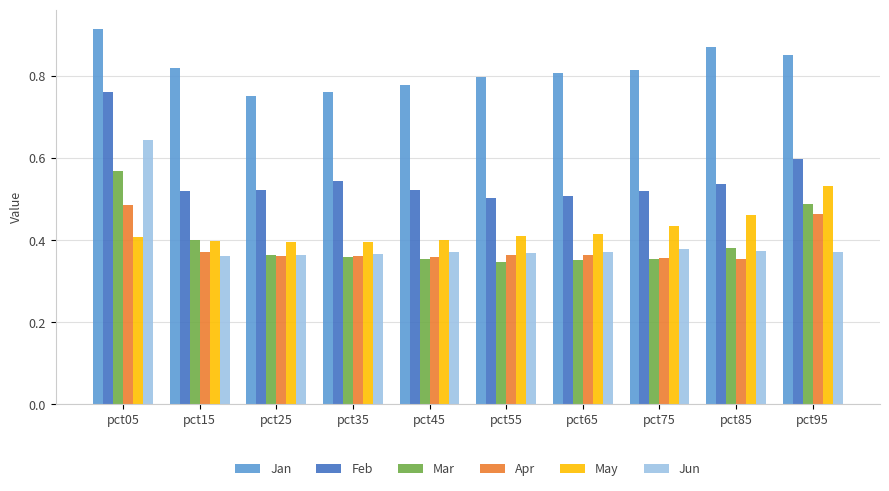

Which series has the largest total across all categories?

Jan